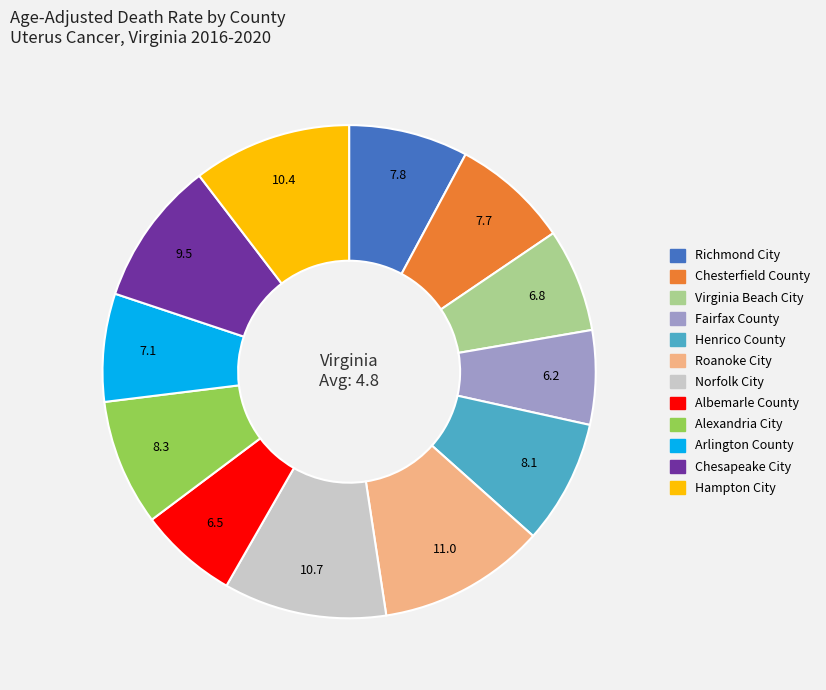

Combined, do Arlington County and Fairfax County account for over 50%?

No